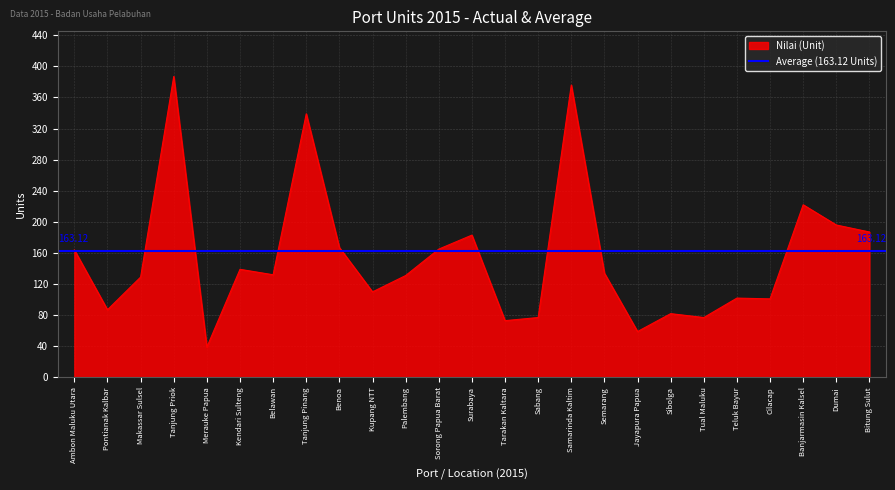

What is the sum of the values at Tarakan Kaltara and Semarang?

207